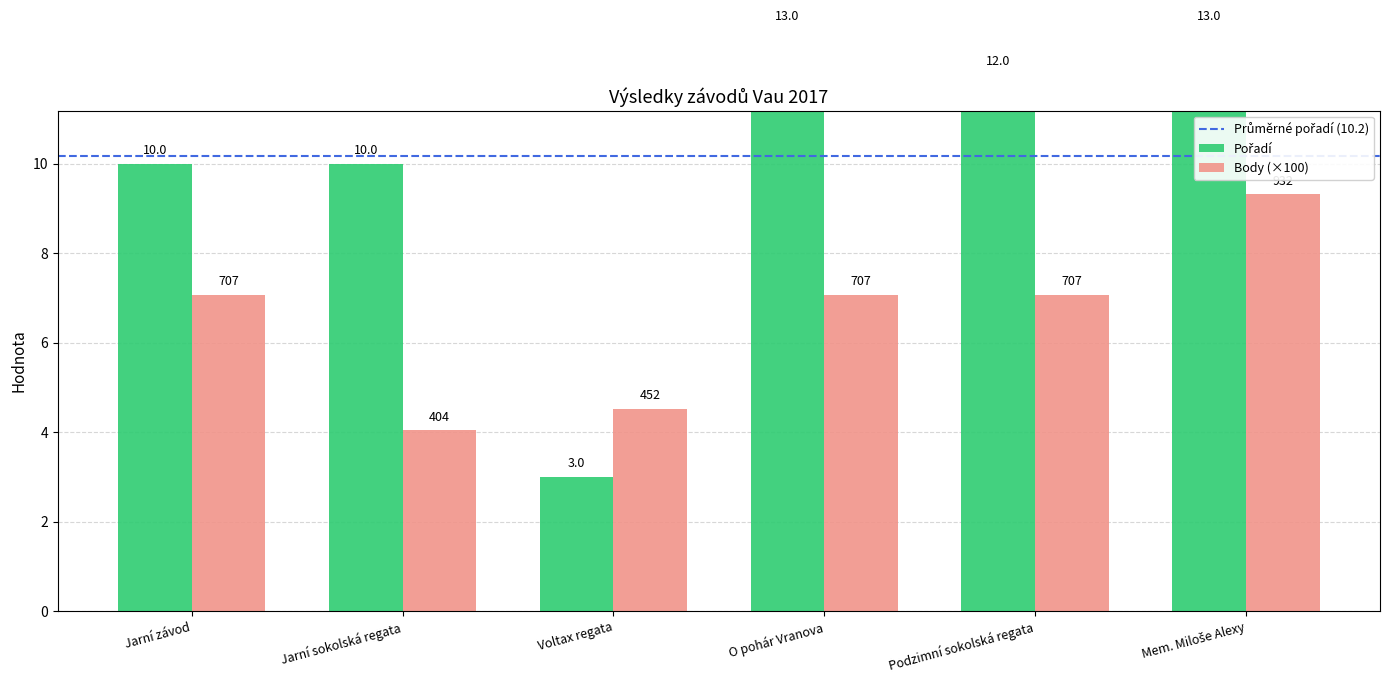

Which series has the largest total across all categories?

Pořadí